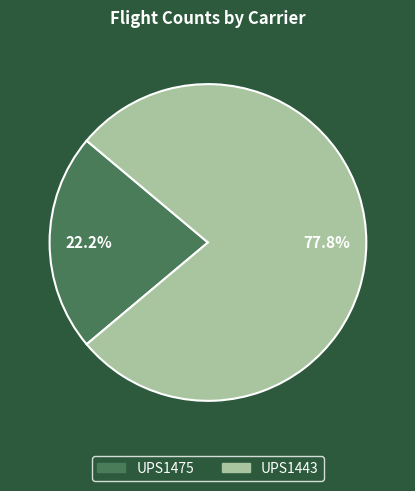

Between UPS1443 and UPS1475, which is larger?

UPS1443